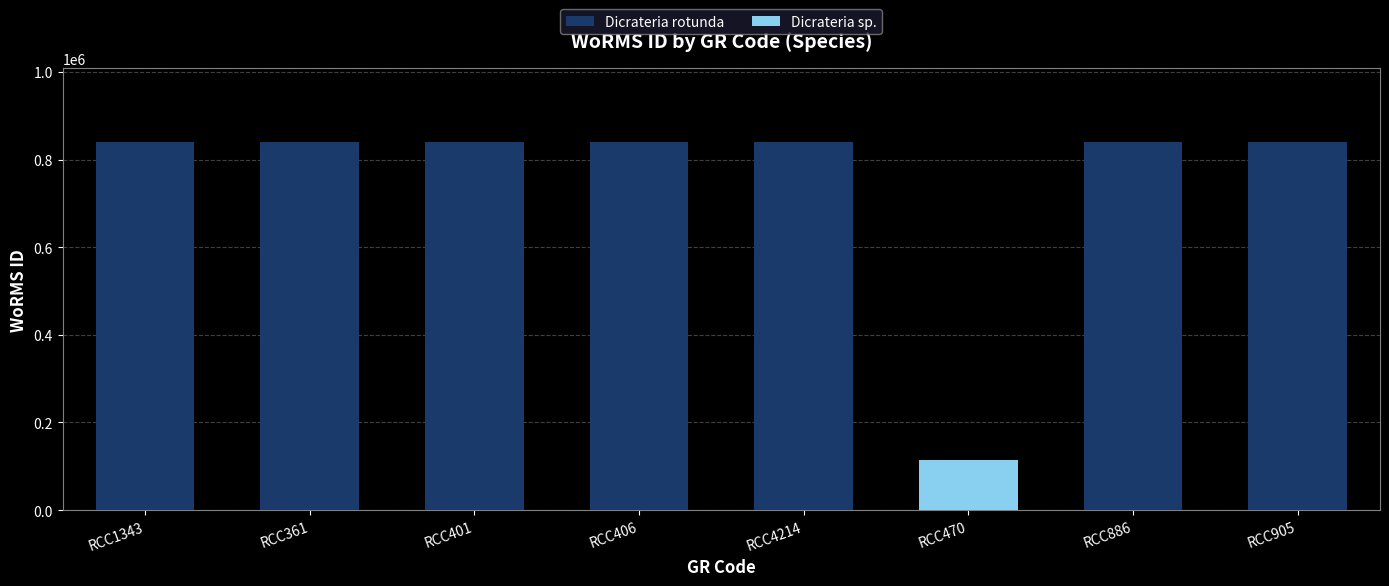

Reading left to right, transcribe the values for Dicrateria rotunda.

RCC1343=840109	RCC361=840109	RCC401=840109	RCC406=840109	RCC4214=840109	RCC470=0	RCC886=840109	RCC905=840109